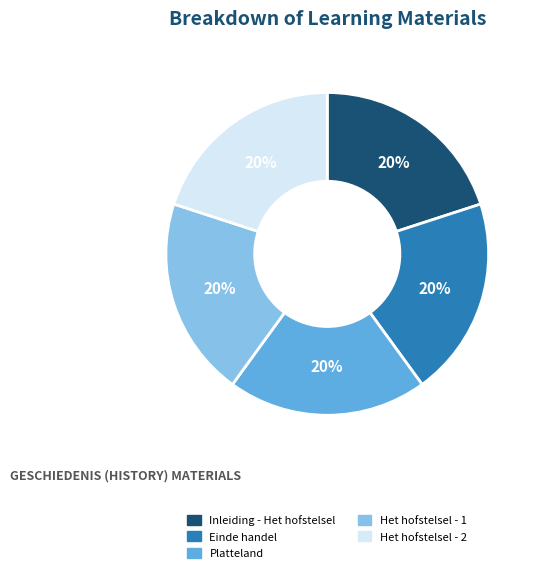

True or false: Einde handel accounts for 14% of the total.

False